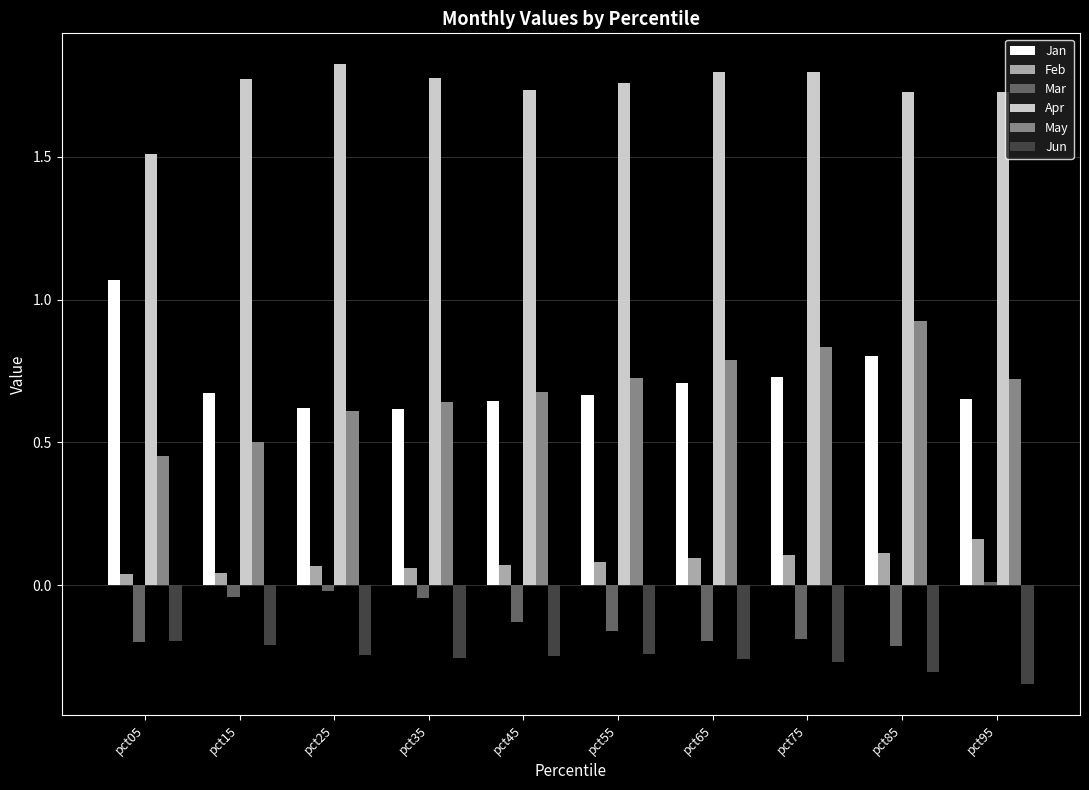

Count the Jan values in the range 0 to 1.

9